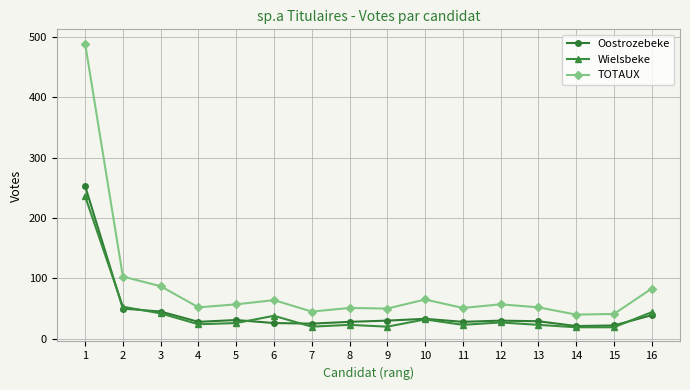

What is the minimum value for Oostrozebeke?

21